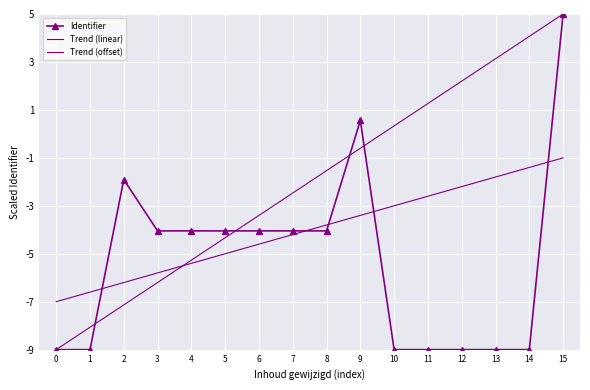

Is the value of Identifier at 15 greater than the value of Trend (offset) at 2?

Yes